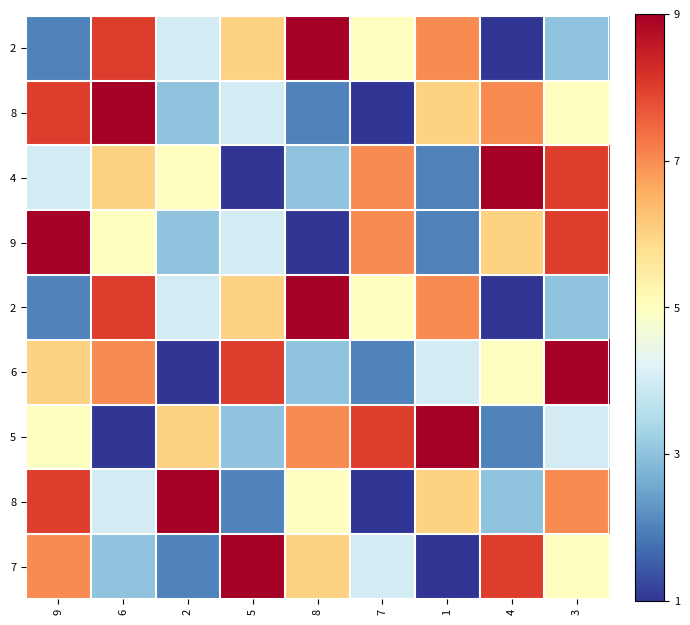

What is the minimum value shown in the chart?

1